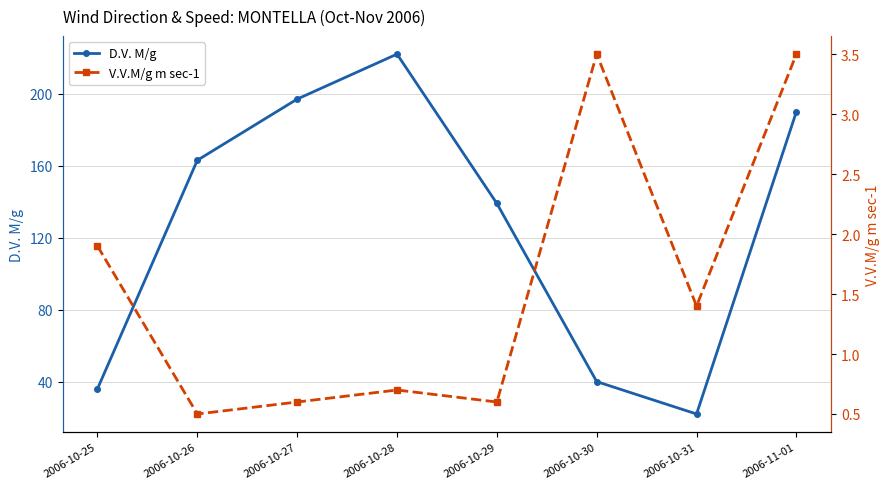

List the series in order of their overall mean, highest first.

D.V. M/g, V.V.M/g m sec-1